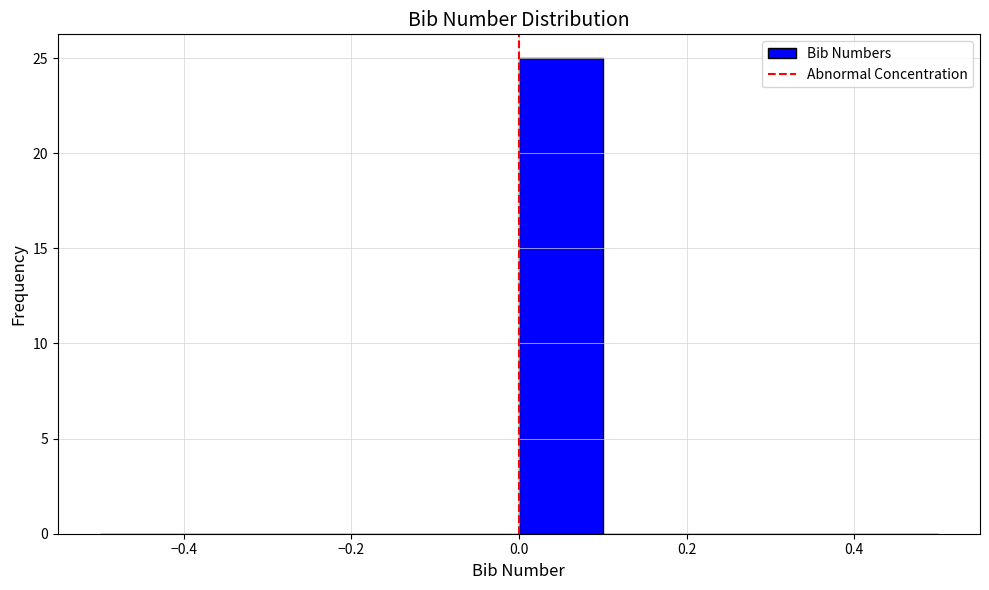

Reading left to right, transcribe this chart: for each bar, give the range it covers on the x-axis and its height. The values are not printed on the chart, so give them approximately, as read against the axis.

-0.5 to -0.4: 0
-0.4 to -0.3: 0
-0.3 to -0.2: 0
-0.2 to -0.1: 0
-0.1 to 0.0: 0
0.0 to 0.1: 25
0.1 to 0.2: 0
0.2 to 0.3: 0
0.3 to 0.4: 0
0.4 to 0.5: 0